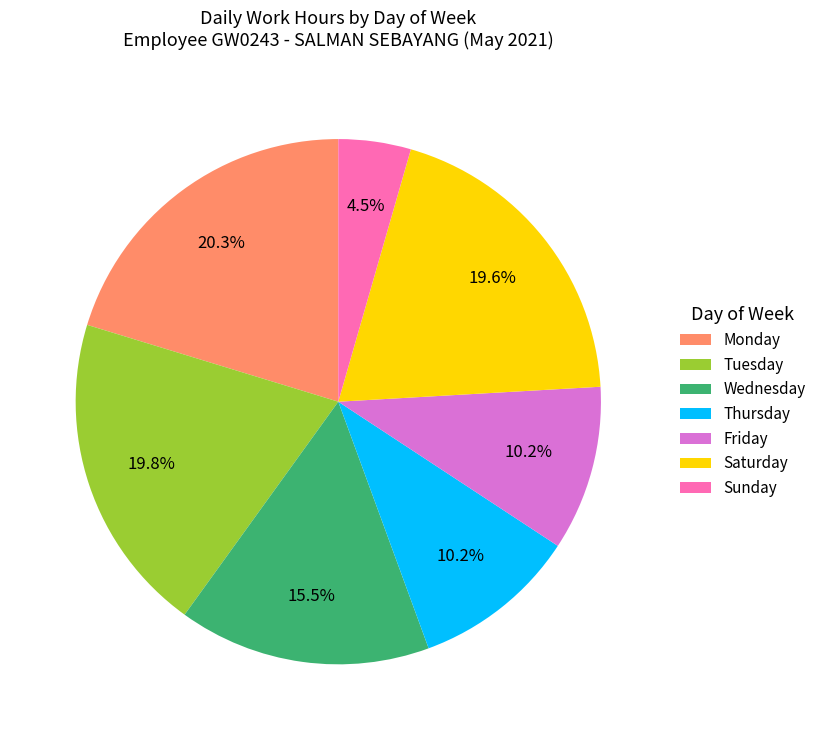

Which has a higher value, Wednesday or Thursday?

Wednesday